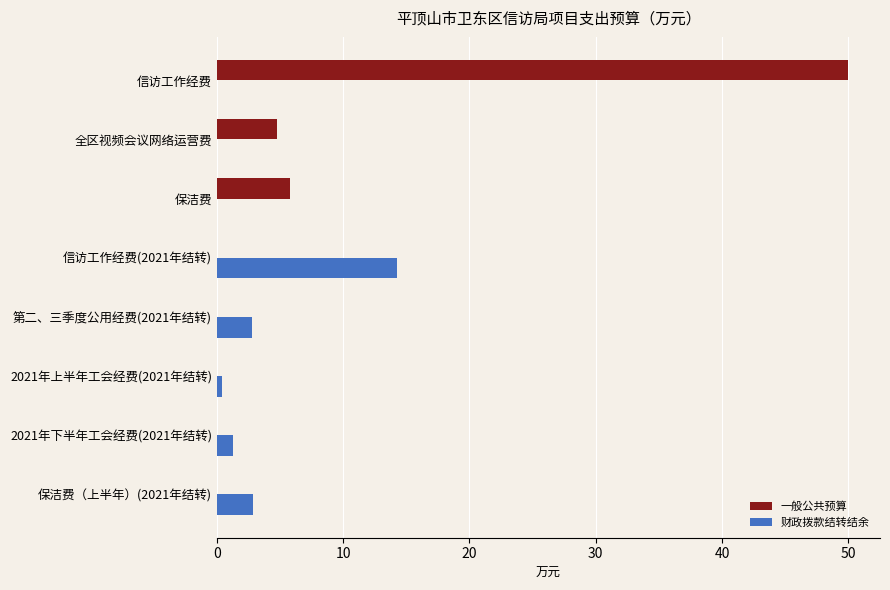

Read the 财政拨款结转结余 value at 保洁费（上半年）(2021年结转).

2.9